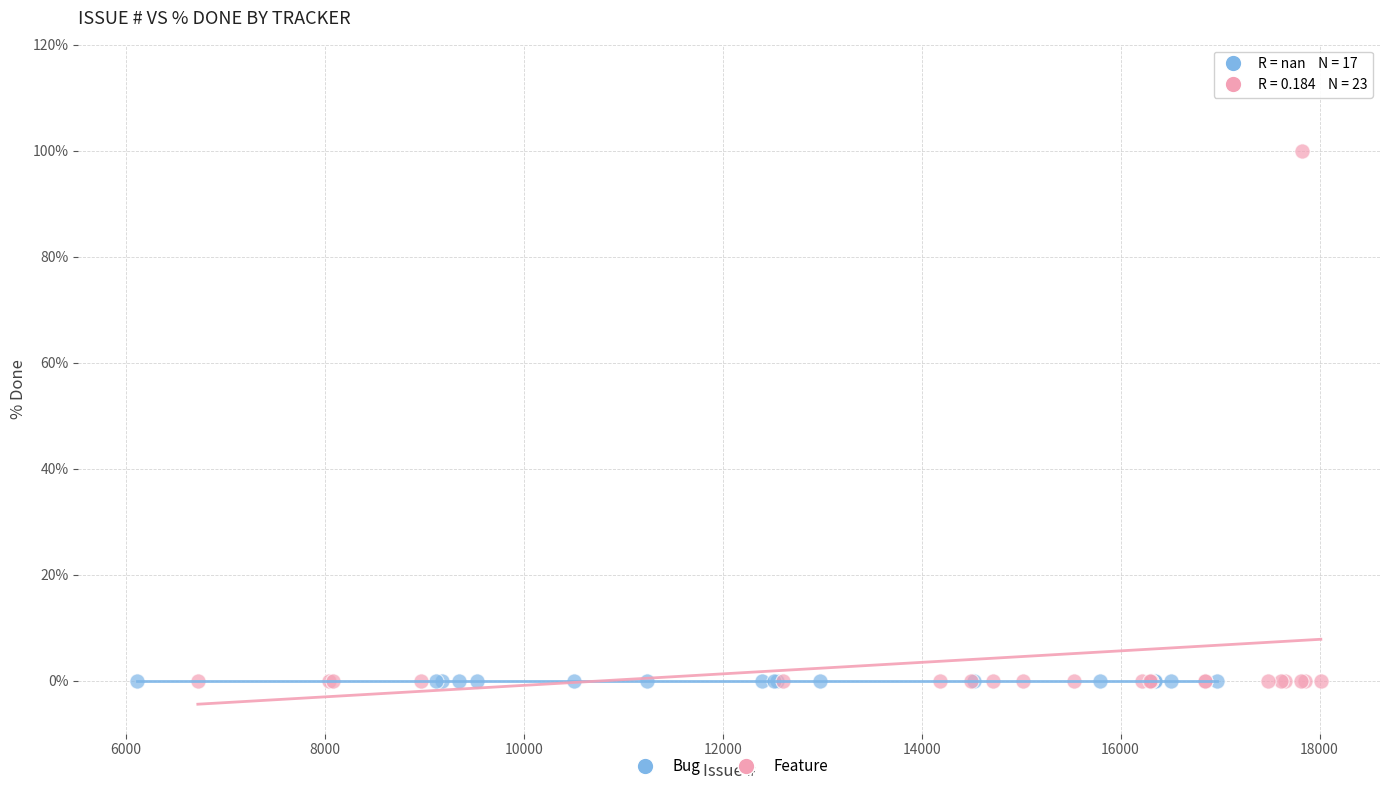

Which series contains the highest Y value?

Feature